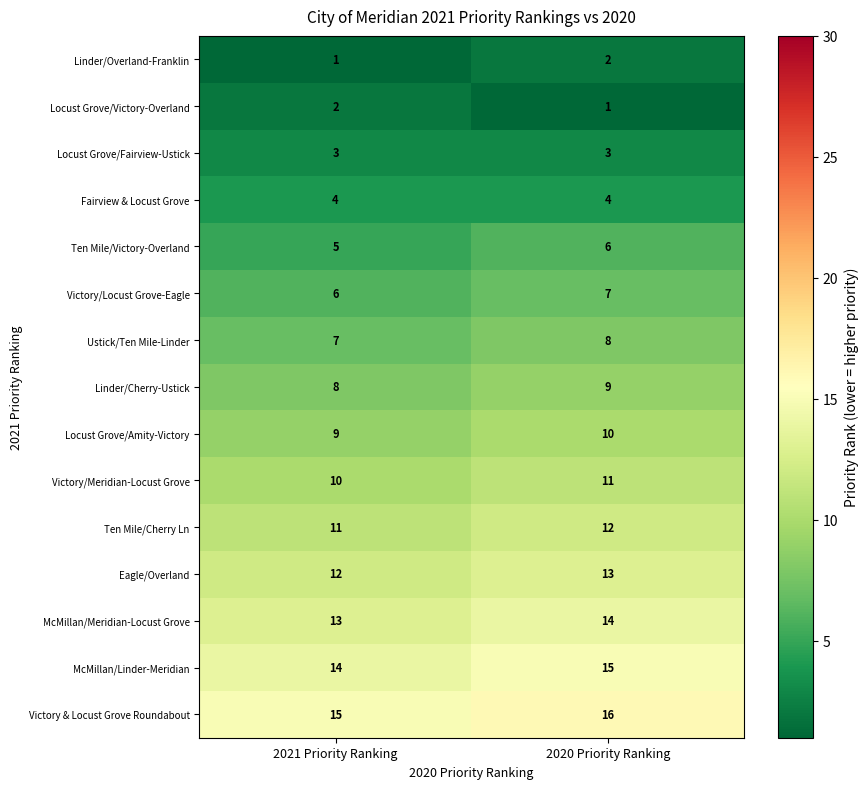

True or false: Victory/Meridian-Locust Grove has a value of 10 at 2021 Priority Ranking.

True